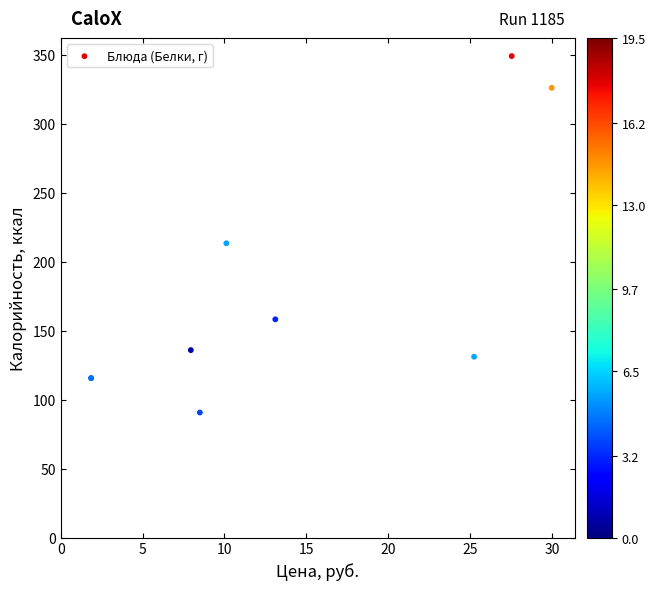

What Y value in the scatter plot is closest to 219?

213.4